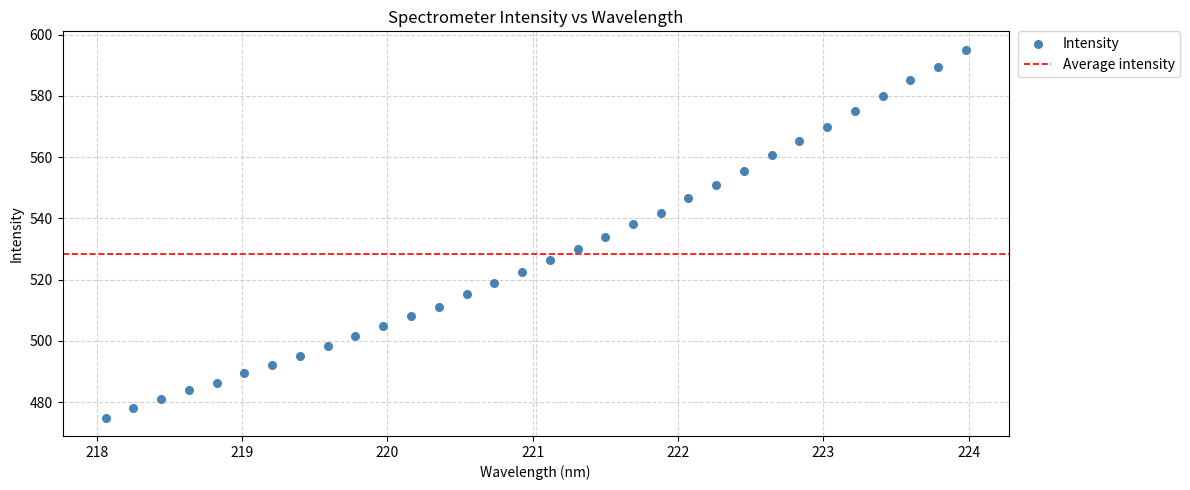

What is the range of X values (max minus min)?

5.9